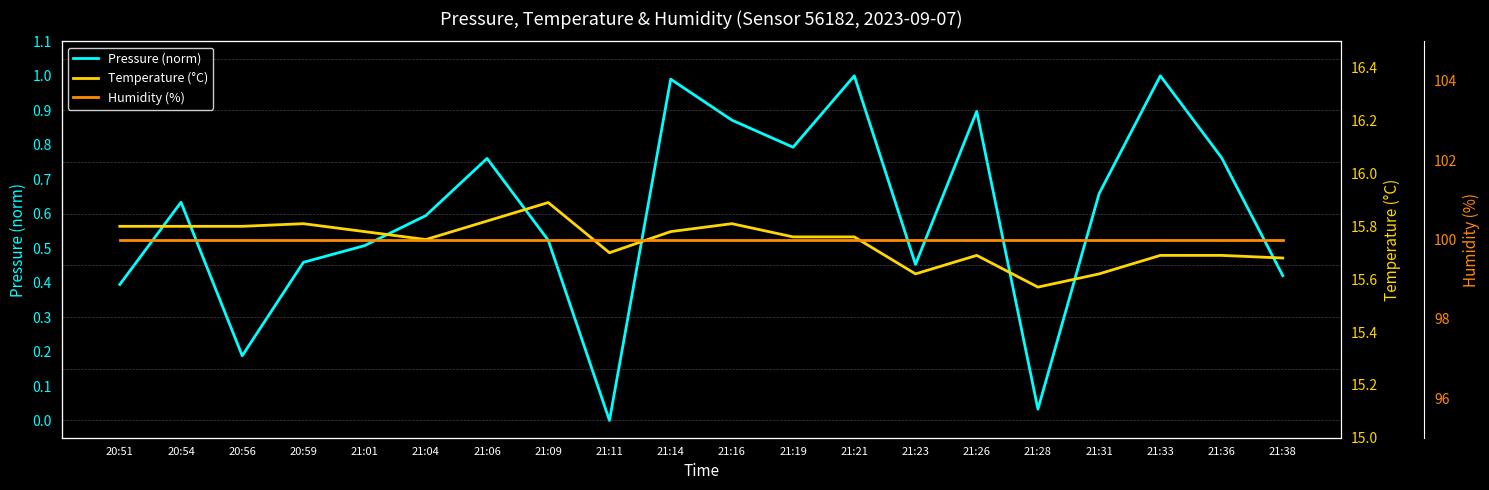

At which label does Temperature (°C) reach its peak?

21:09